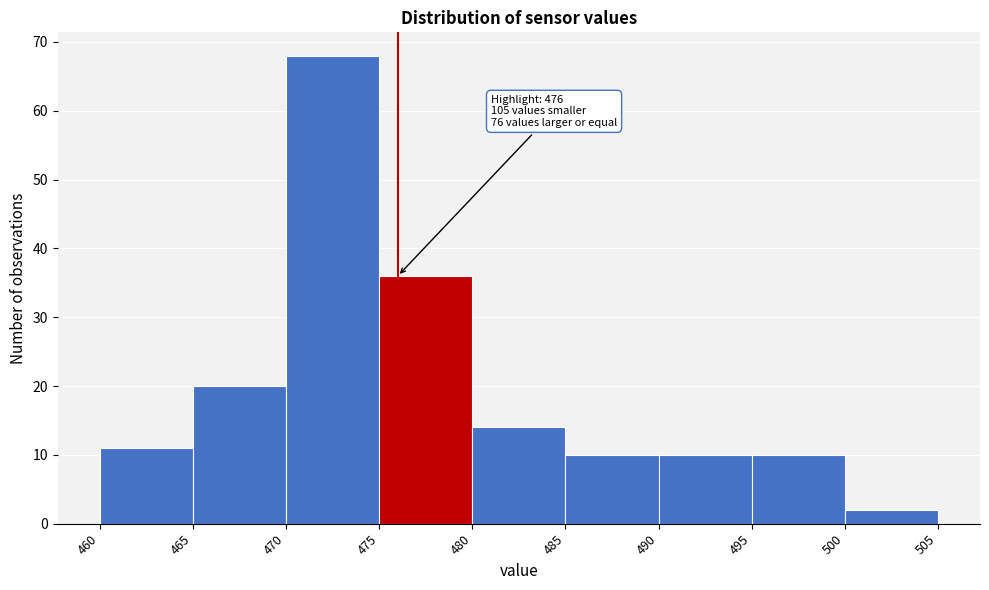

Over which range of the x-axis is the bar tallest?

470 to 475